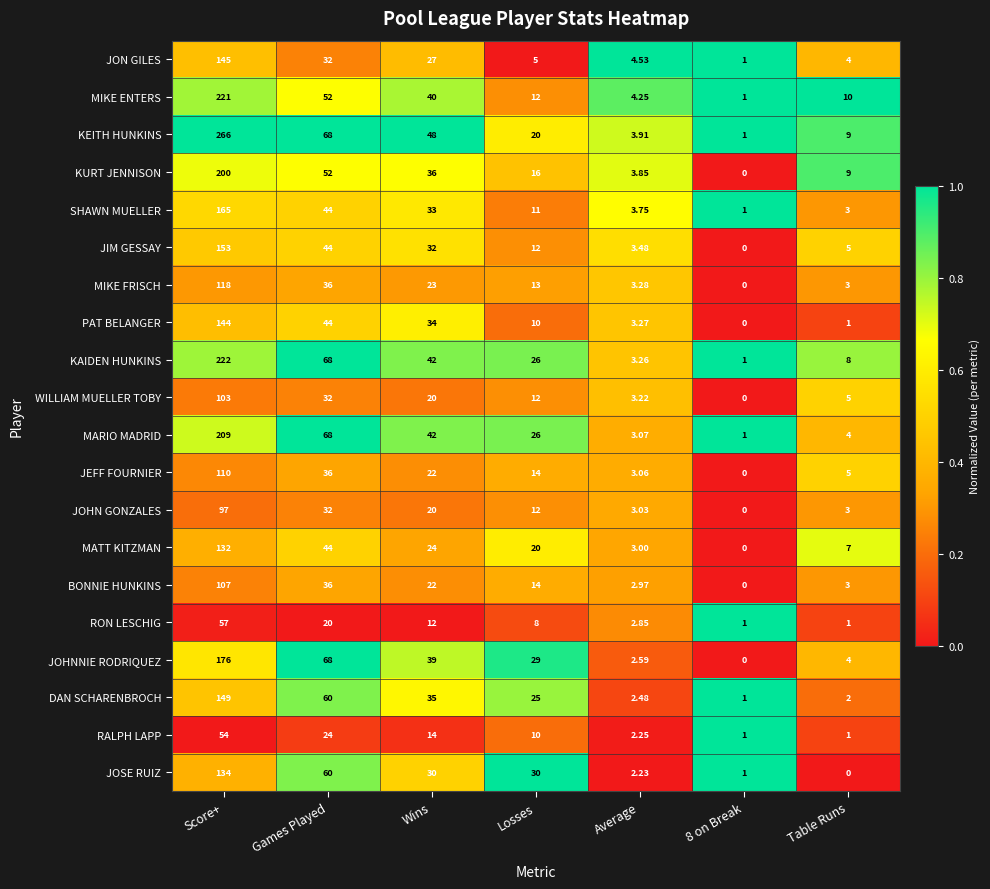

What is the spread (max minus min) of values at Wins?

36.0